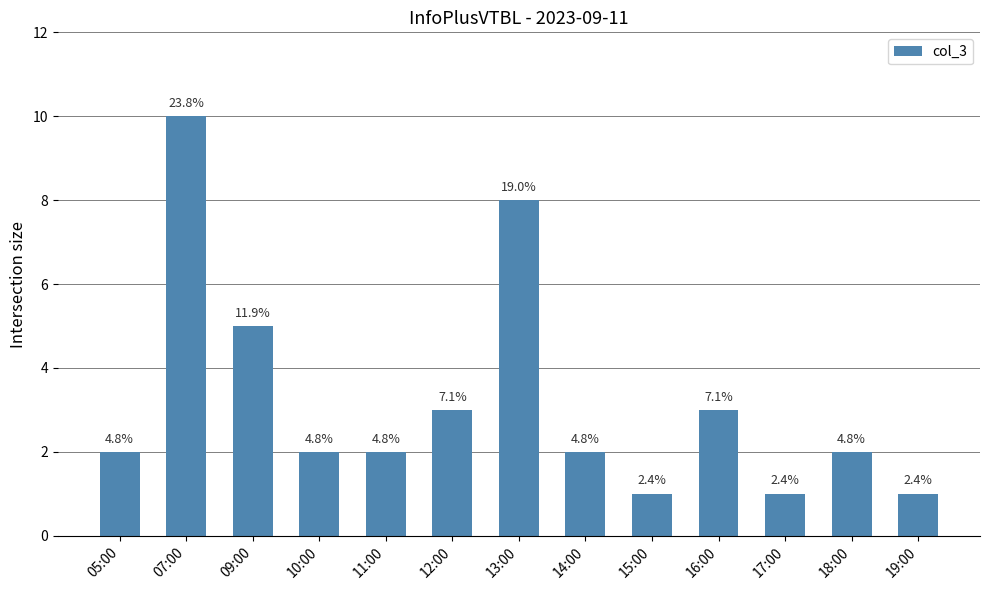

Reading left to right, what are all the values shown in this chart?

2	10	5	2	2	3	8	2	1	3	1	2	1